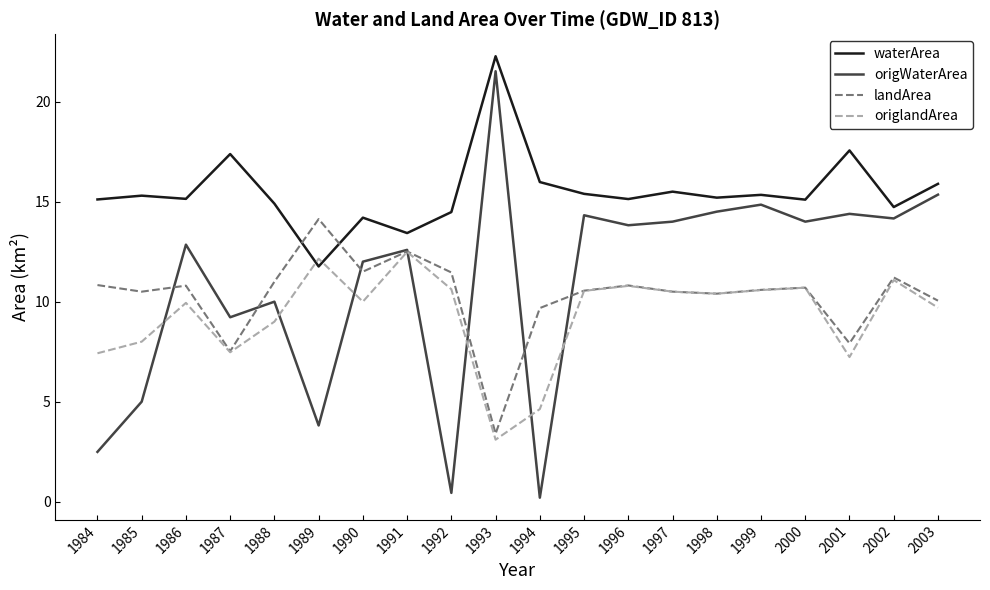

The value of waterArea at 1985 is 8.1. True or false?

False